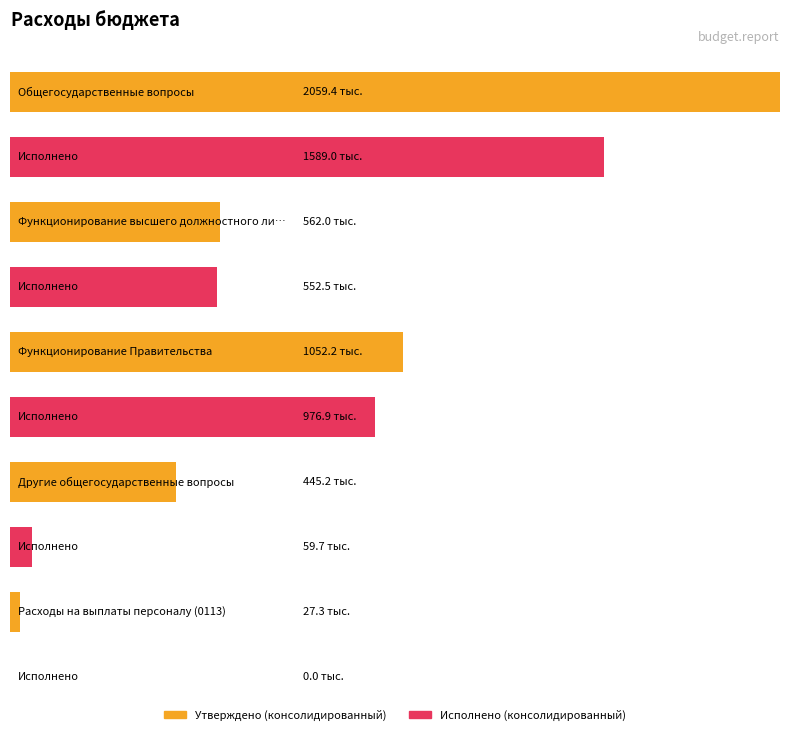

Where is Утверждено (консолидированный) nearest to the value 1043349?

Функционирование Правительства